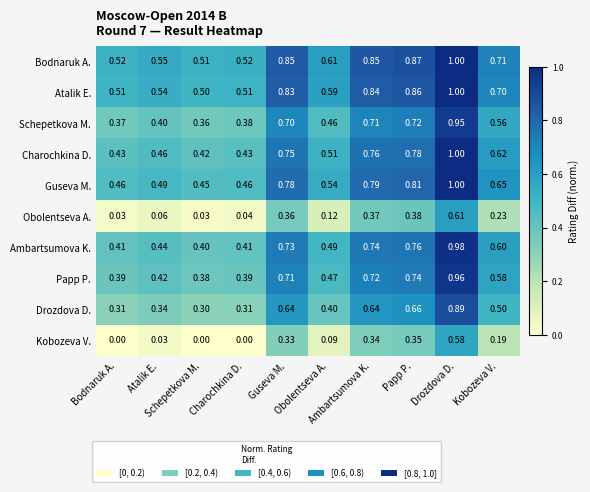

How many distinct data groups are displayed?

10